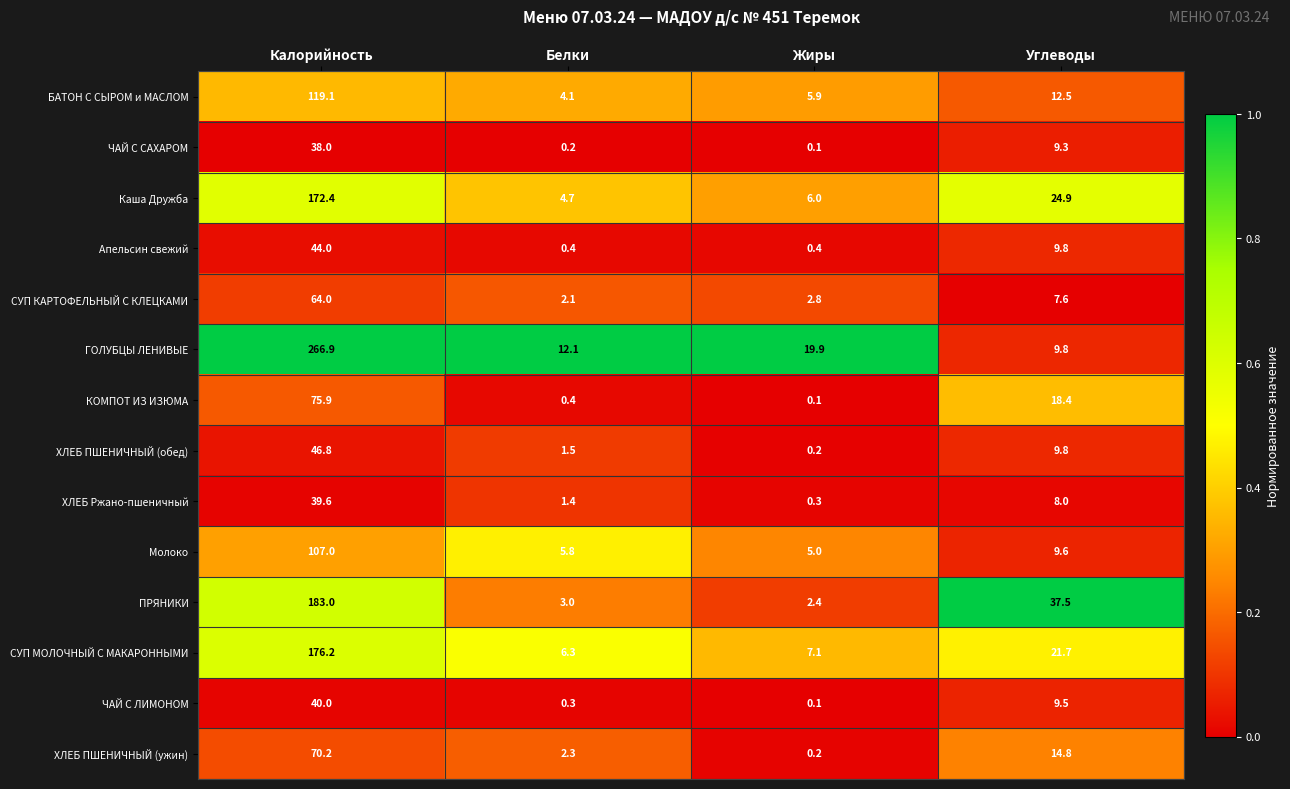

At which category does the chart reach its minimum across all series?

Жиры